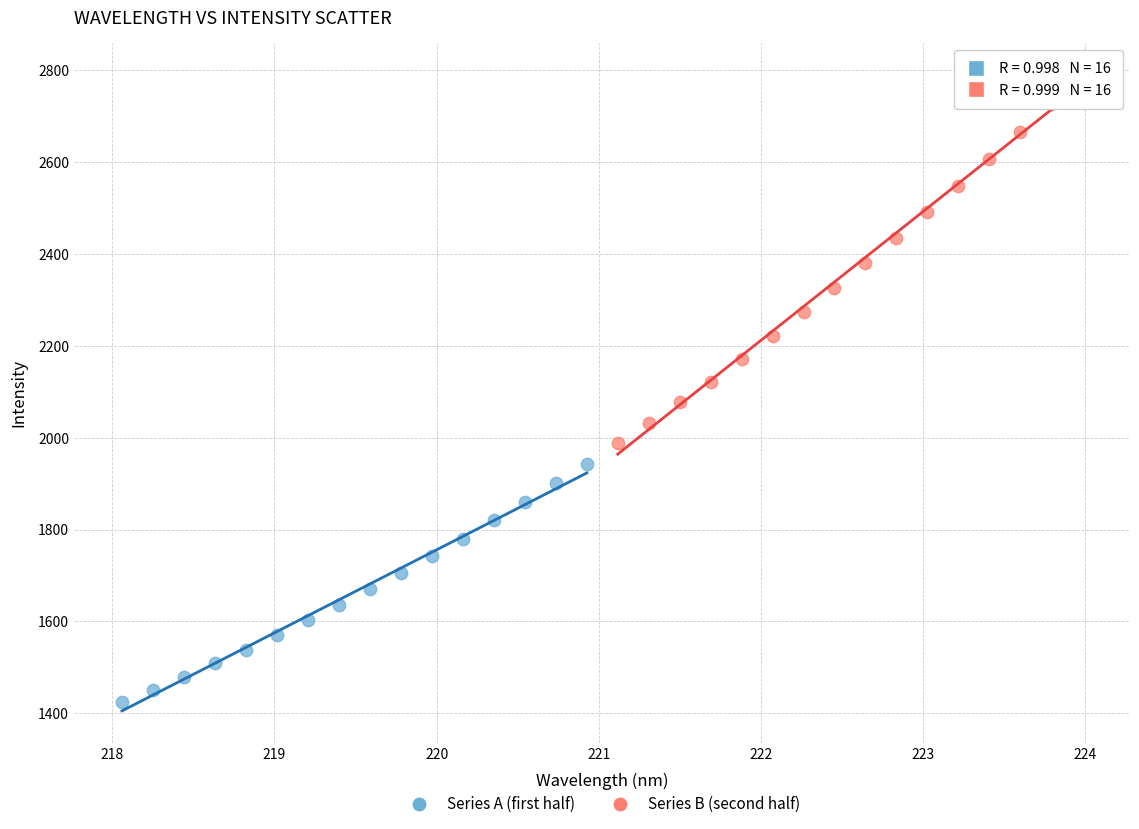

Which series has the widest spread of Y values?

Series B (second half)